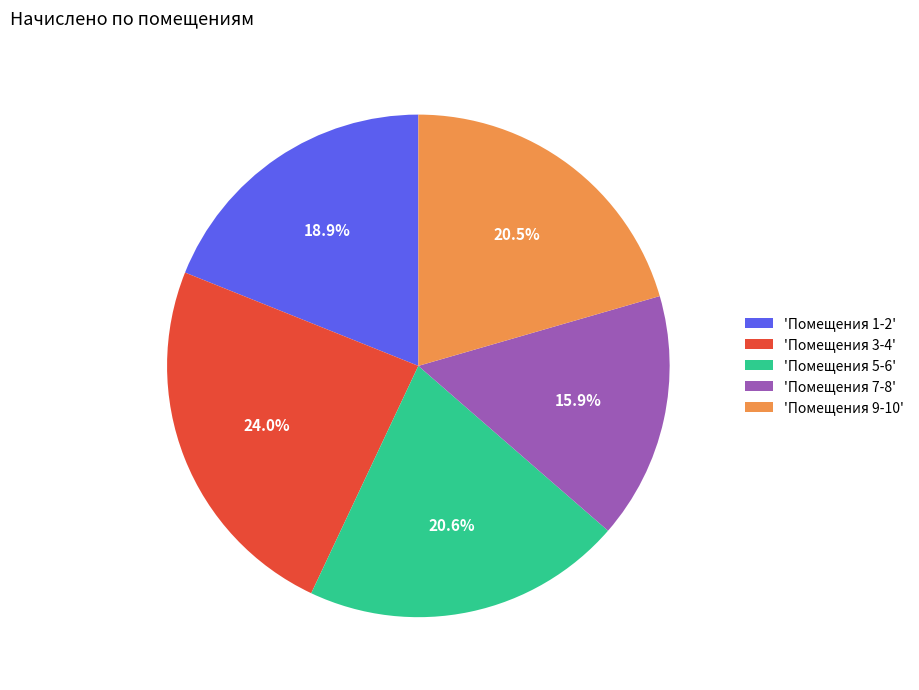

Which category has the smallest portion of the pie?

'Помещения 7-8'